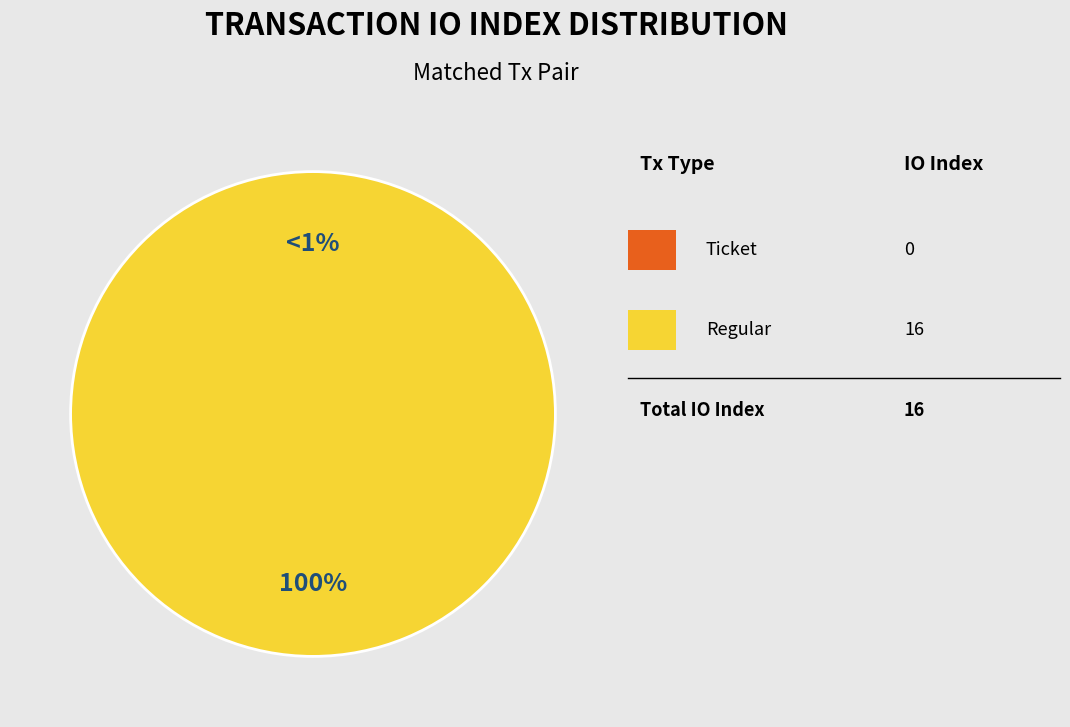

Does Regular account for over 50% of the chart?

Yes